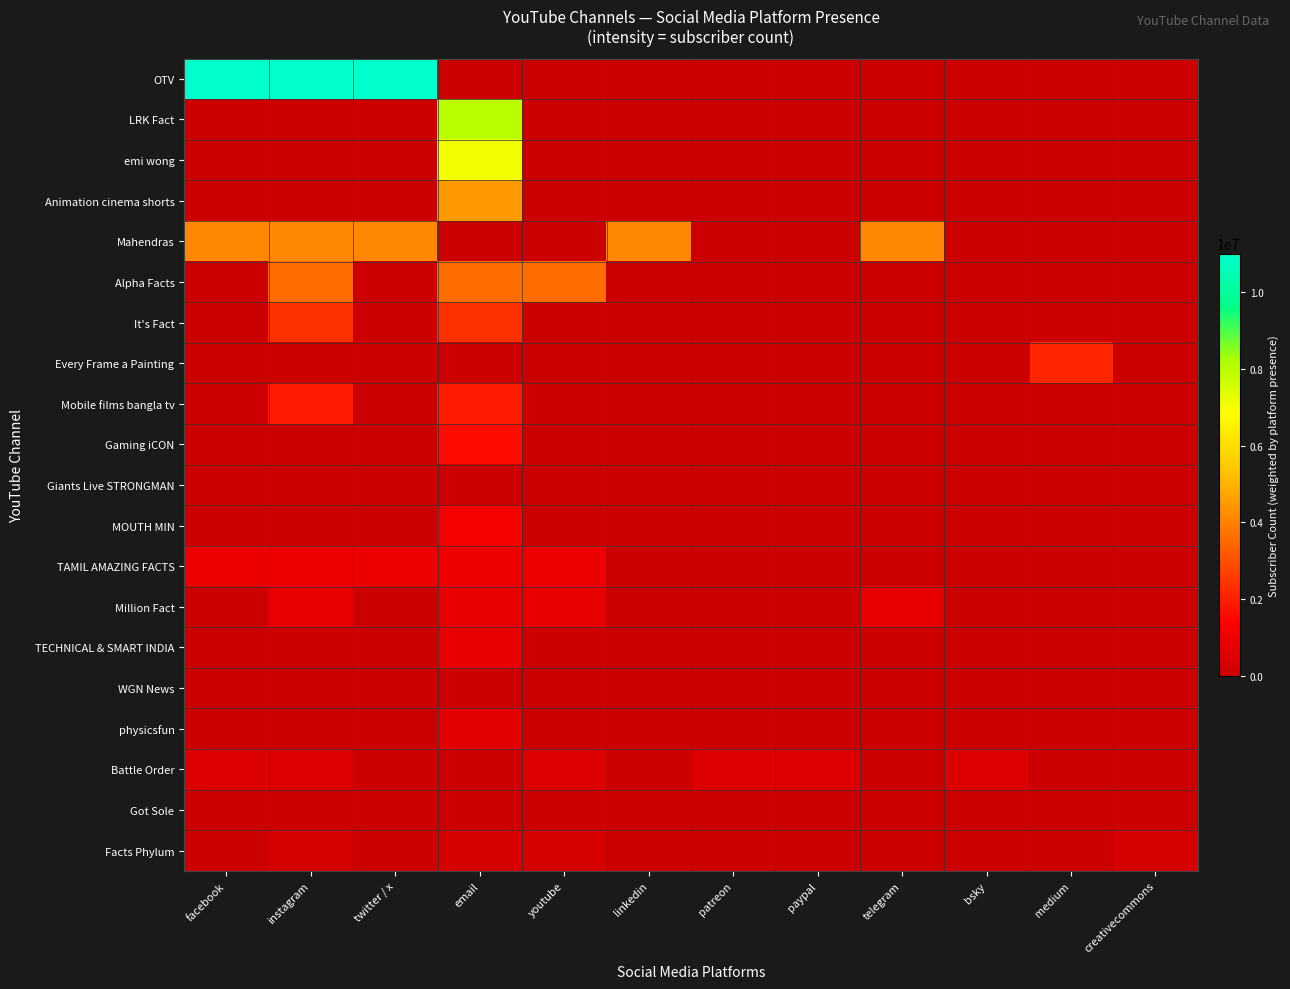

Reading right to left, what are all the values shown in this chart?

OTV: creativecommons=0	medium=0	bsky=0	telegram=0	paypal=0	patreon=0	linkedin=0	youtube=0	email=0	twitter / x=11000000	instagram=11000000	facebook=11000000
LRK Fact: creativecommons=0	medium=0	bsky=0	telegram=0	paypal=0	patreon=0	linkedin=0	youtube=0	email=7990000	twitter / x=0	instagram=0	facebook=0
emi wong: creativecommons=0	medium=0	bsky=0	telegram=0	paypal=0	patreon=0	linkedin=0	youtube=0	email=7070000	twitter / x=0	instagram=0	facebook=0
Animation cinema shorts: creativecommons=0	medium=0	bsky=0	telegram=0	paypal=0	patreon=0	linkedin=0	youtube=0	email=4490000	twitter / x=0	instagram=0	facebook=0
Mahendras: creativecommons=0	medium=0	bsky=0	telegram=4100000	paypal=0	patreon=0	linkedin=4100000	youtube=0	email=0	twitter / x=4100000	instagram=4100000	facebook=4100000
Alpha Facts: creativecommons=0	medium=0	bsky=0	telegram=0	paypal=0	patreon=0	linkedin=0	youtube=3590000	email=3590000	twitter / x=0	instagram=3590000	facebook=0
It's Fact: creativecommons=0	medium=0	bsky=0	telegram=0	paypal=0	patreon=0	linkedin=0	youtube=0	email=2380000	twitter / x=0	instagram=2380000	facebook=0
Every Frame a Painting: creativecommons=0	medium=2180000	bsky=0	telegram=0	paypal=0	patreon=0	linkedin=0	youtube=0	email=0	twitter / x=0	instagram=0	facebook=0
Mobile films bangla tv: creativecommons=0	medium=0	bsky=0	telegram=0	paypal=0	patreon=0	linkedin=0	youtube=0	email=1950000	twitter / x=0	instagram=1950000	facebook=0
Gaming iCON: creativecommons=0	medium=0	bsky=0	telegram=0	paypal=0	patreon=0	linkedin=0	youtube=0	email=1600000	twitter / x=0	instagram=0	facebook=0
Giants Live STRONGMAN: creativecommons=0	medium=0	bsky=0	telegram=0	paypal=0	patreon=0	linkedin=0	youtube=0	email=0	twitter / x=0	instagram=0	facebook=0
MOUTH MIN: creativecommons=0	medium=0	bsky=0	telegram=0	paypal=0	patreon=0	linkedin=0	youtube=0	email=1180000	twitter / x=0	instagram=0	facebook=0
TAMIL AMAZING FACTS: creativecommons=0	medium=0	bsky=0	telegram=0	paypal=0	patreon=0	linkedin=0	youtube=876000	email=876000	twitter / x=876000	instagram=876000	facebook=876000
Million Fact: creativecommons=0	medium=0	bsky=0	telegram=795000	paypal=0	patreon=0	linkedin=0	youtube=795000	email=795000	twitter / x=0	instagram=795000	facebook=0
TECHNICAL & SMART INDIA: creativecommons=0	medium=0	bsky=0	telegram=0	paypal=0	patreon=0	linkedin=0	youtube=0	email=786000	twitter / x=0	instagram=0	facebook=0
WGN News: creativecommons=0	medium=0	bsky=0	telegram=0	paypal=0	patreon=0	linkedin=0	youtube=0	email=0	twitter / x=0	instagram=0	facebook=0
physicsfun: creativecommons=0	medium=0	bsky=0	telegram=0	paypal=0	patreon=0	linkedin=0	youtube=0	email=610000	twitter / x=0	instagram=0	facebook=0
Battle Order: creativecommons=0	medium=0	bsky=466000	telegram=0	paypal=466000	patreon=466000	linkedin=0	youtube=466000	email=0	twitter / x=0	instagram=466000	facebook=466000
Got Sole: creativecommons=0	medium=0	bsky=0	telegram=0	paypal=0	patreon=0	linkedin=0	youtube=0	email=0	twitter / x=0	instagram=0	facebook=0
Facts Phylum: creativecommons=332000	medium=0	bsky=0	telegram=0	paypal=0	patreon=0	linkedin=0	youtube=332000	email=332000	twitter / x=0	instagram=332000	facebook=0